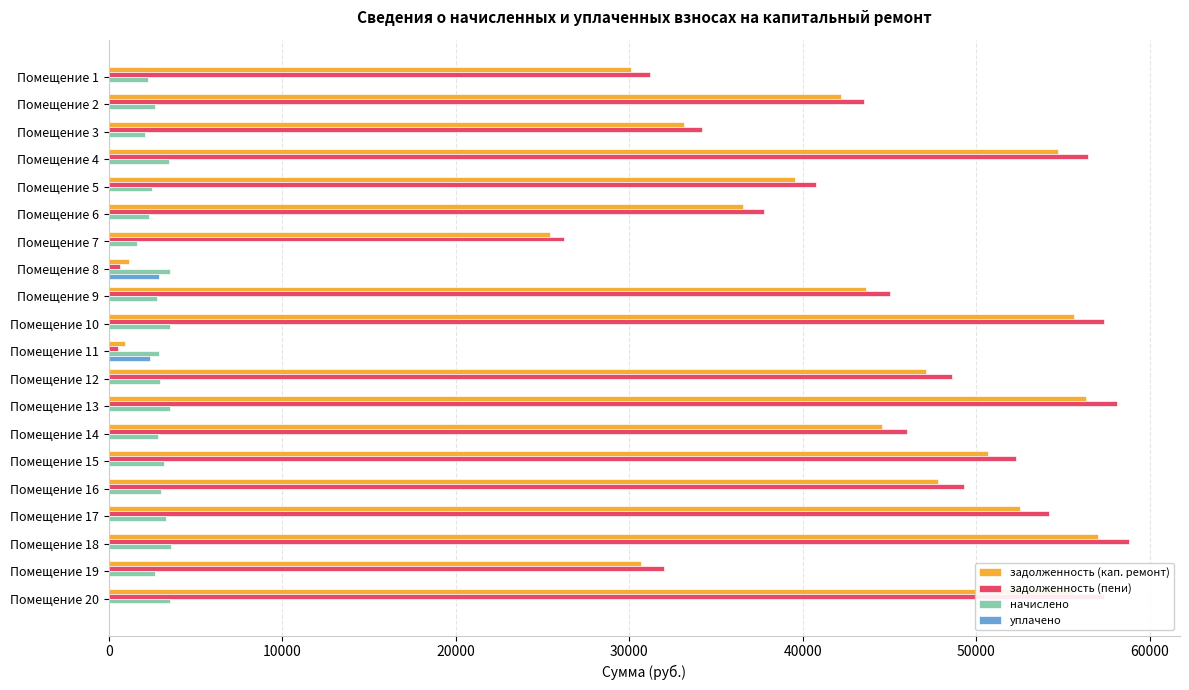

Is the value of задолженность (пени) at Помещение 5 greater than the value of уплачено at Помещение 14?

Yes